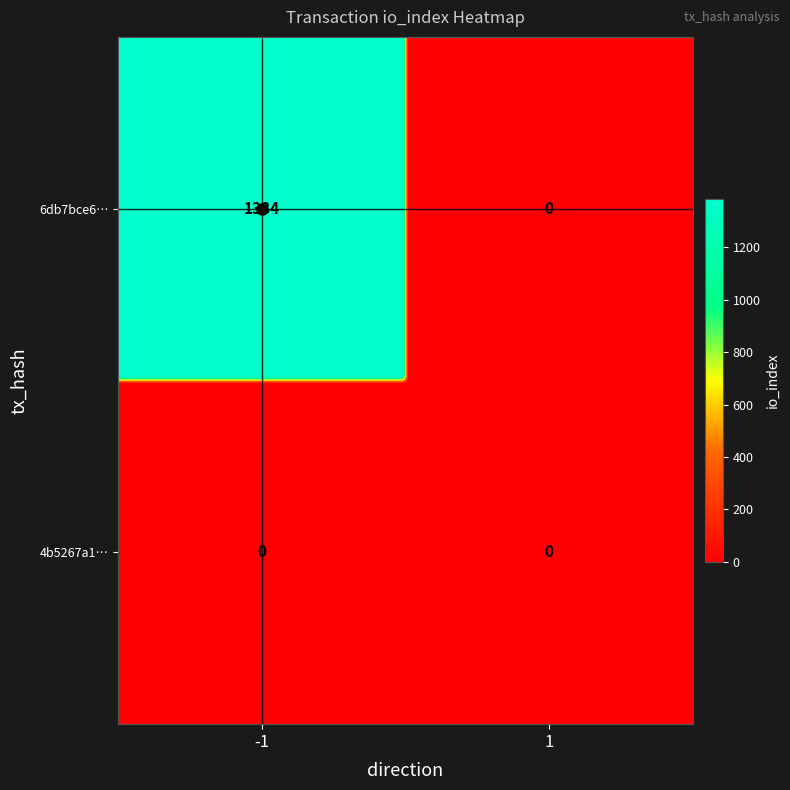

The 6db7bce6942a87b30b35dda60424b1554e54db9 series shows 1384 at -1. True or false?

True